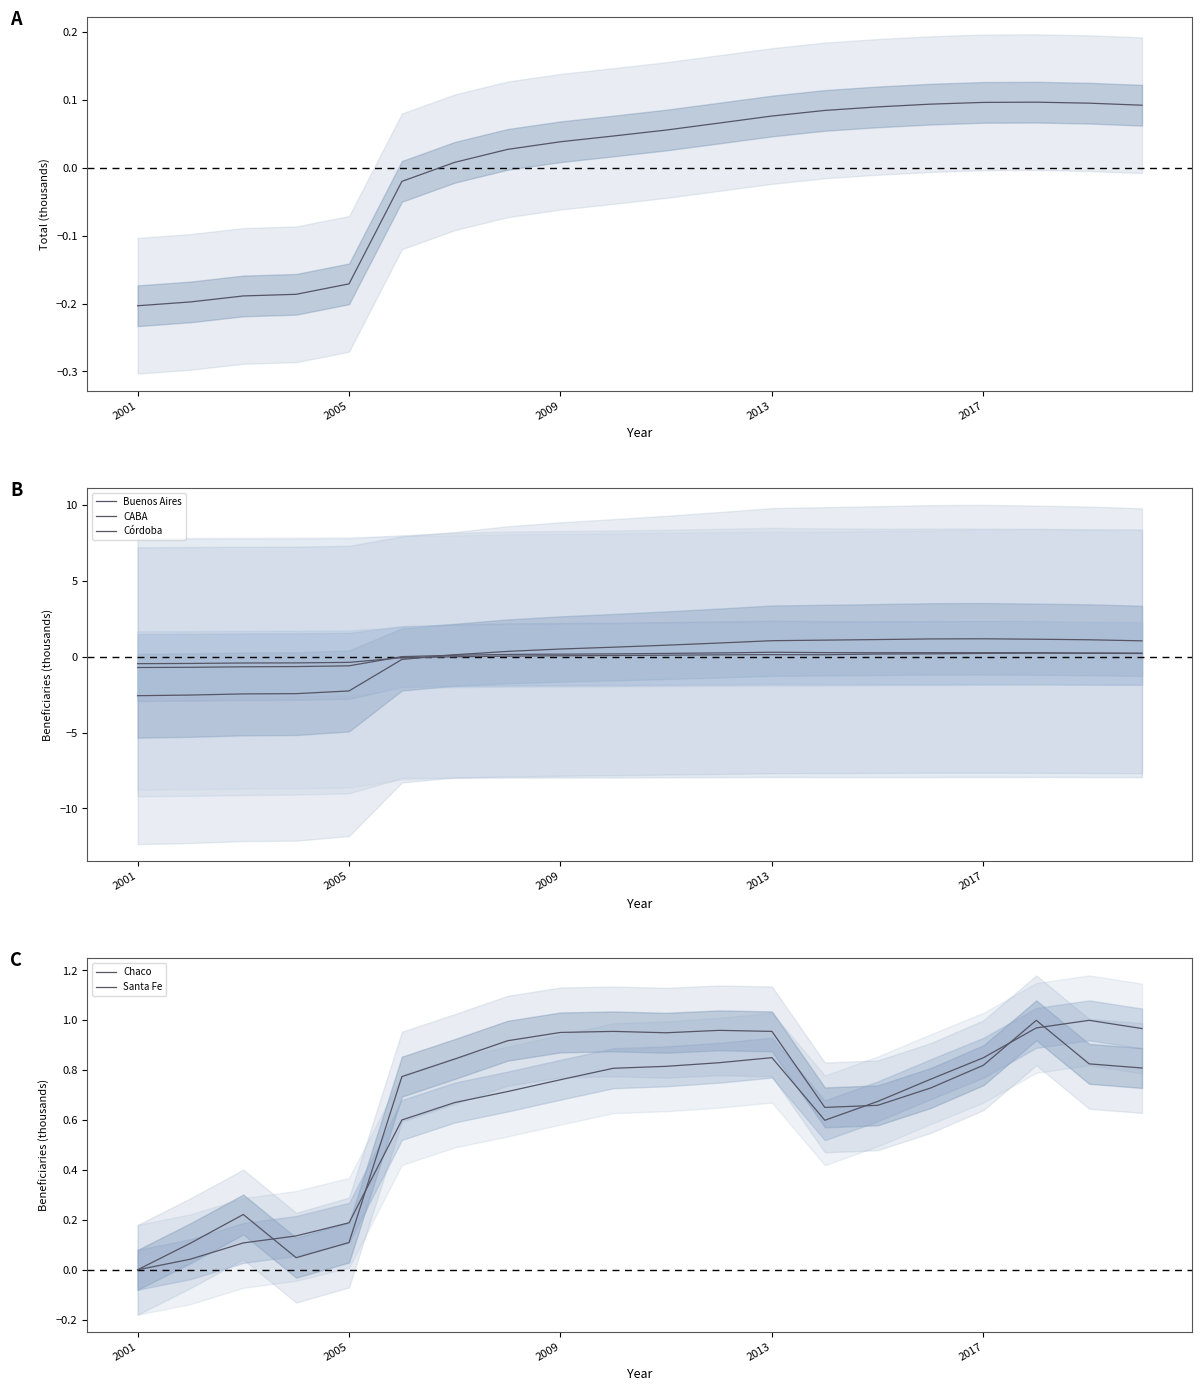

What is the minimum value for Buenos Aires?

-2.6